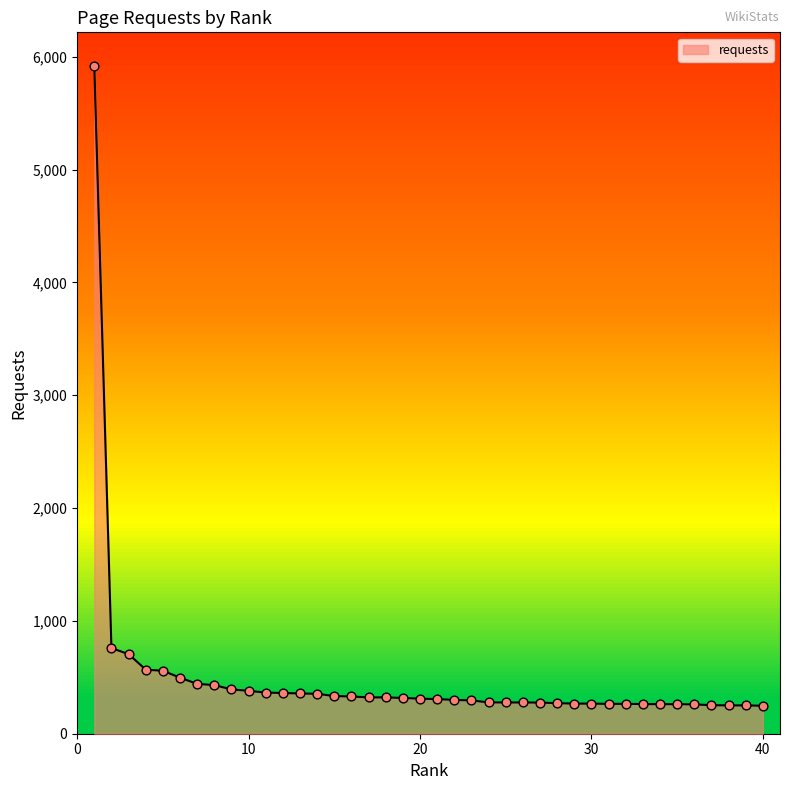

What is the greatest value displayed?

5921